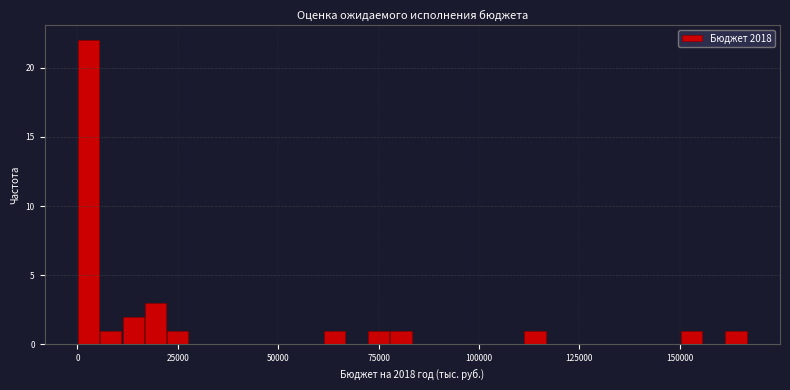

Read against the x-axis, roughly where is the centre of the tallest bar?

5000